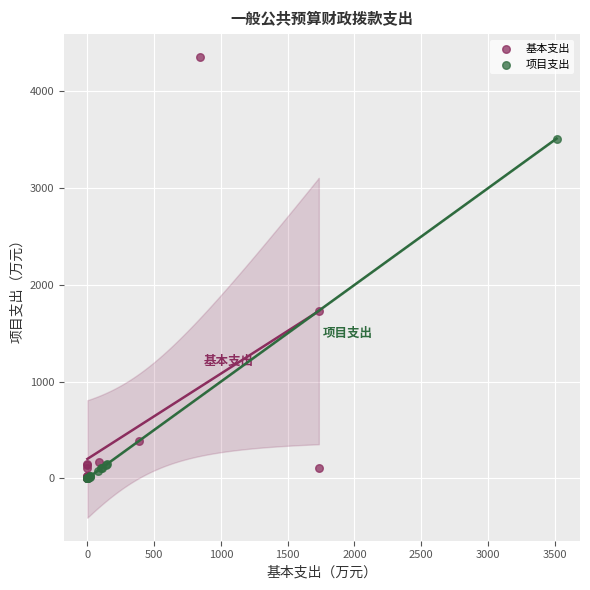

Which series has the largest Y range (max minus min)?

基本支出